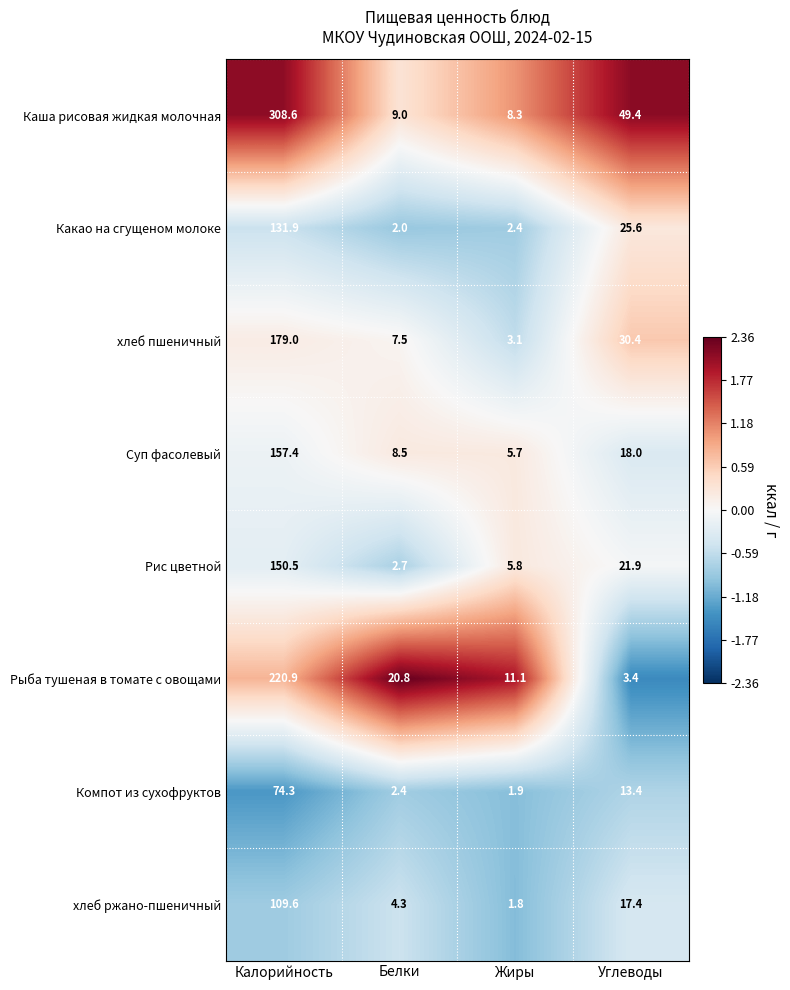

Between Жиры and Углеводы, which series saw the biggest shift?

Каша рисовая жидкая молочная